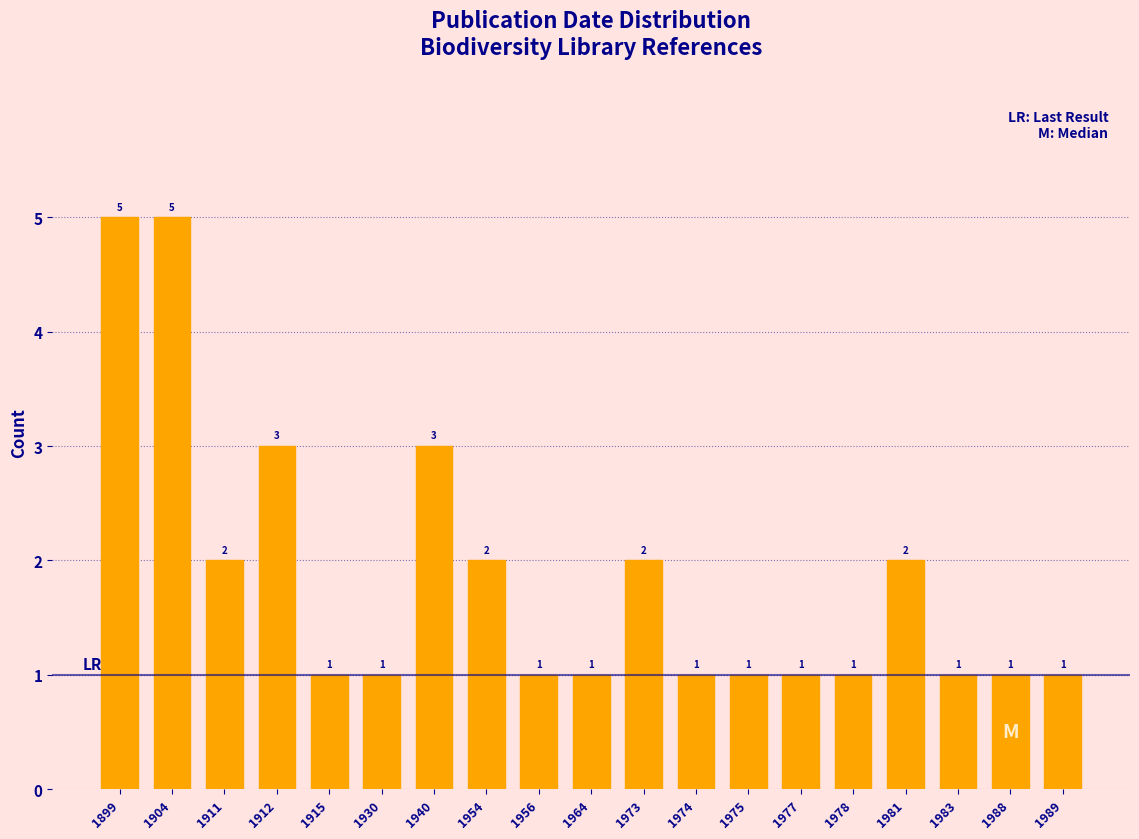

Reading left to right, transcribe all the data shown in this chart.

5	5	2	3	1	1	3	2	1	1	2	1	1	1	1	2	1	1	1